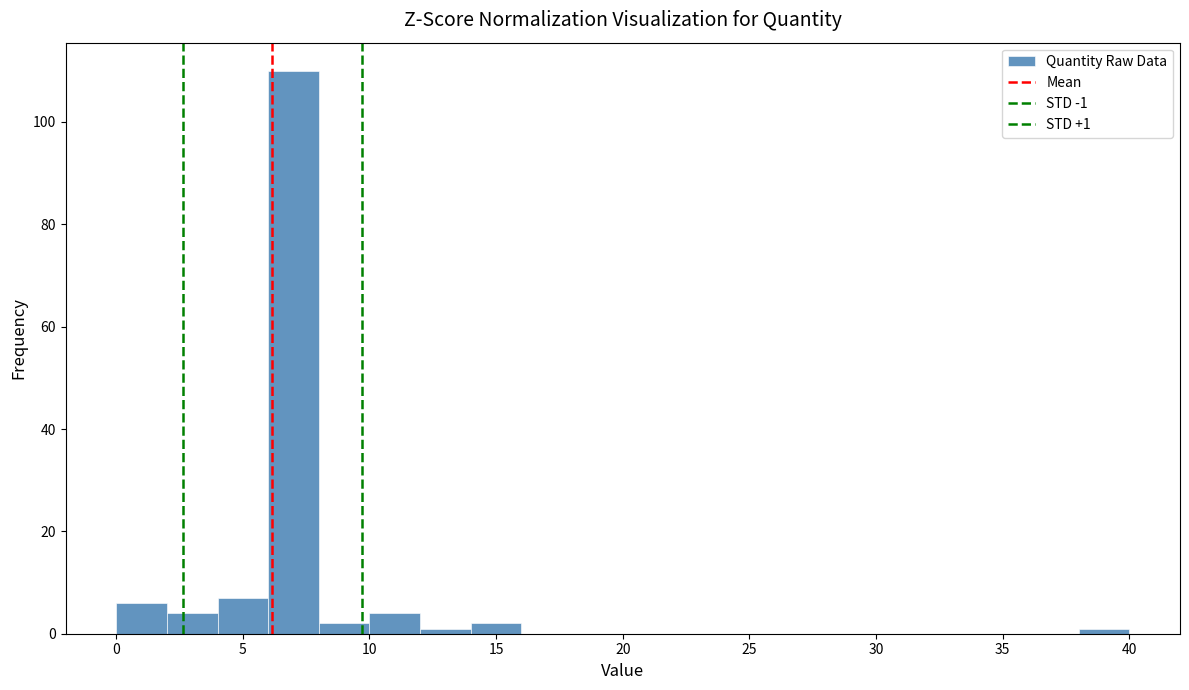

Which range on the x-axis has the tallest bar?

6 to 8